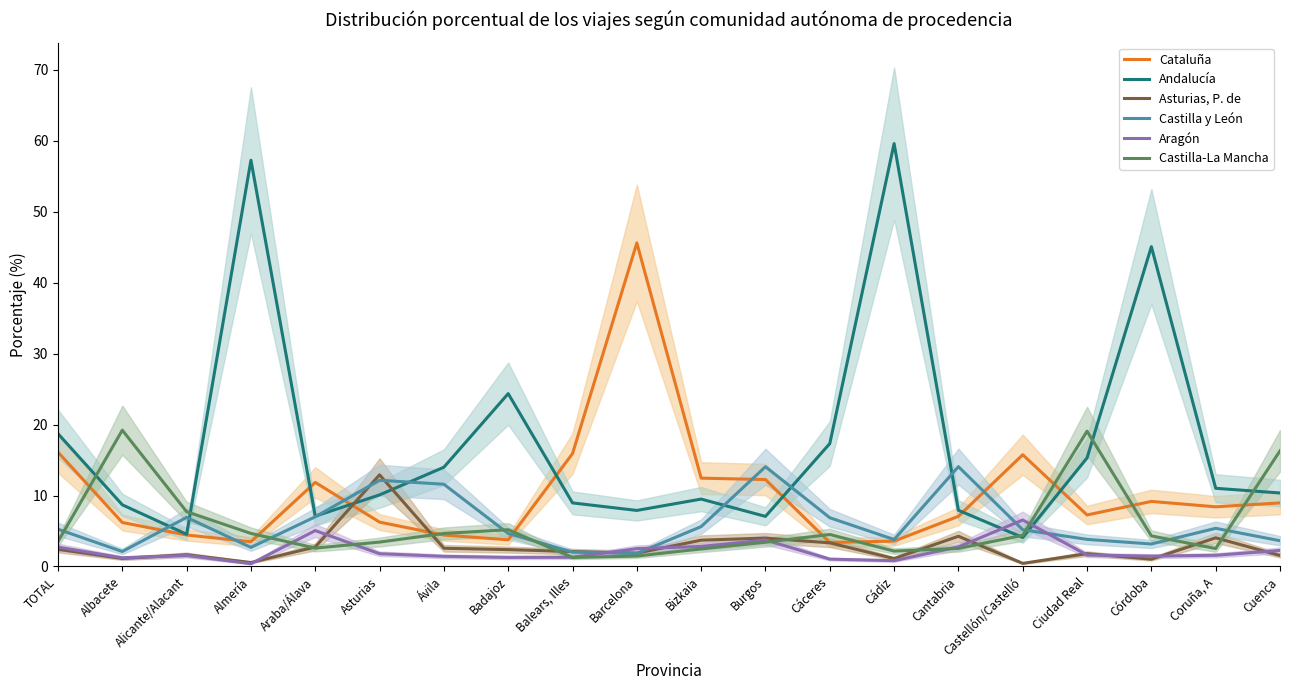

What is the lowest value of the Castilla y León series?

1.8